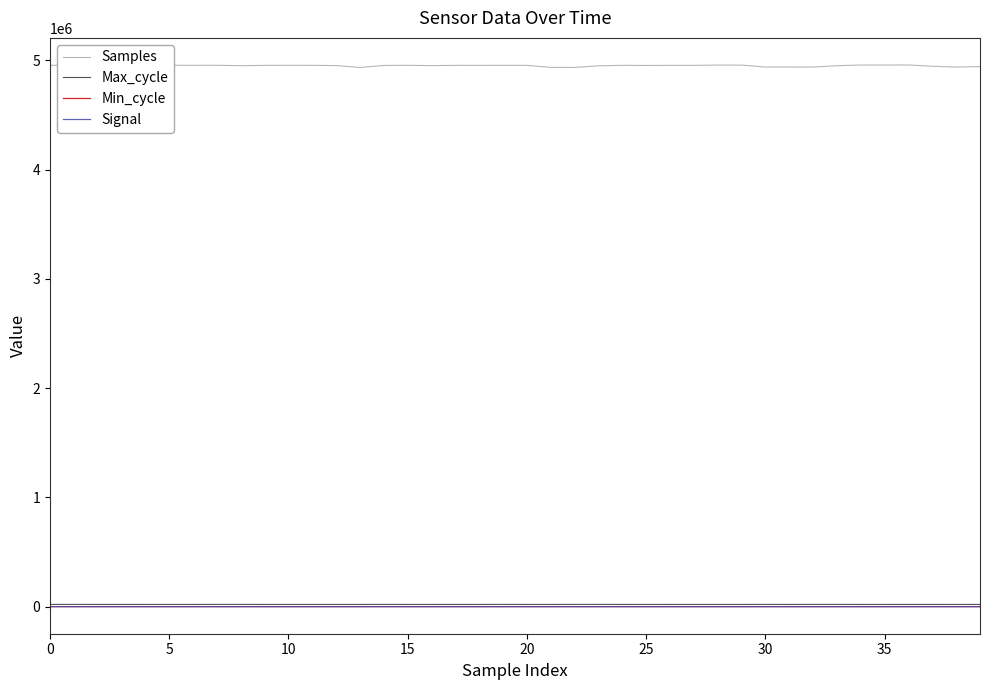

True or false: Min_cycle and Signal cross at least once.

False